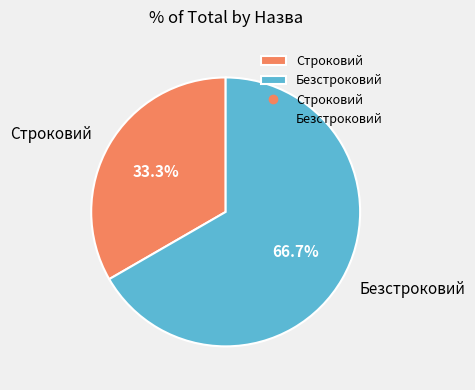

Which category accounts for the majority?

Безстроковий